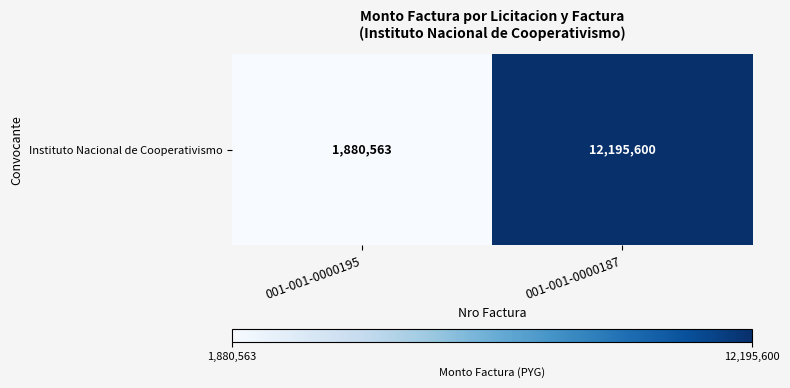

Reading right to left, extract all data points from this chart.

12195600	1880563